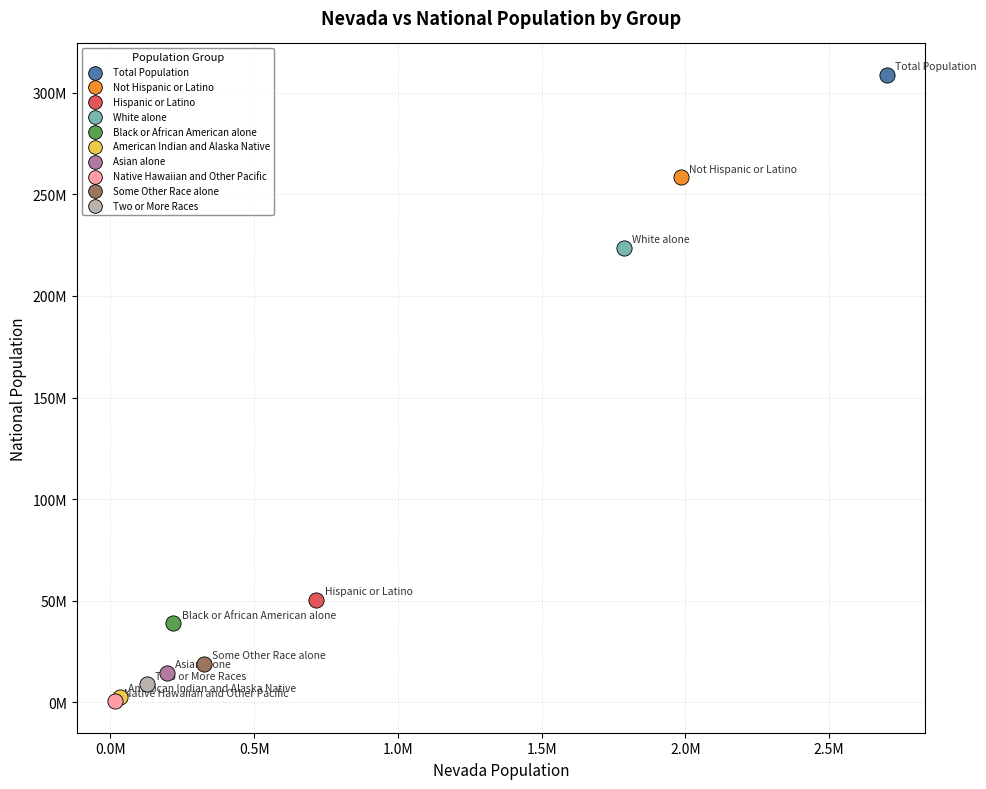

Which series contains the highest Y value?

Total Population